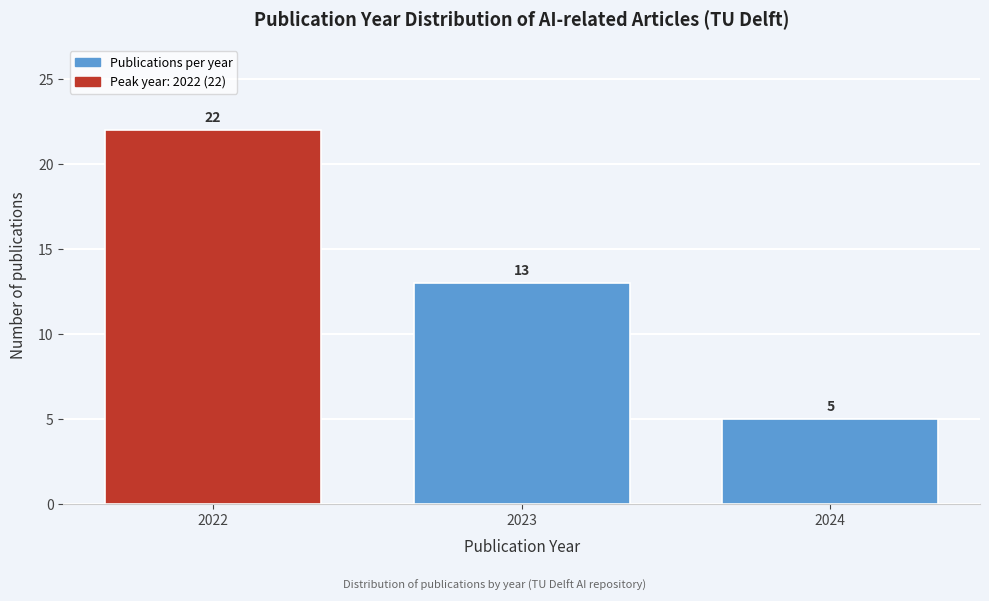

Reading left to right, list all the values displayed in this chart.

22	13	5